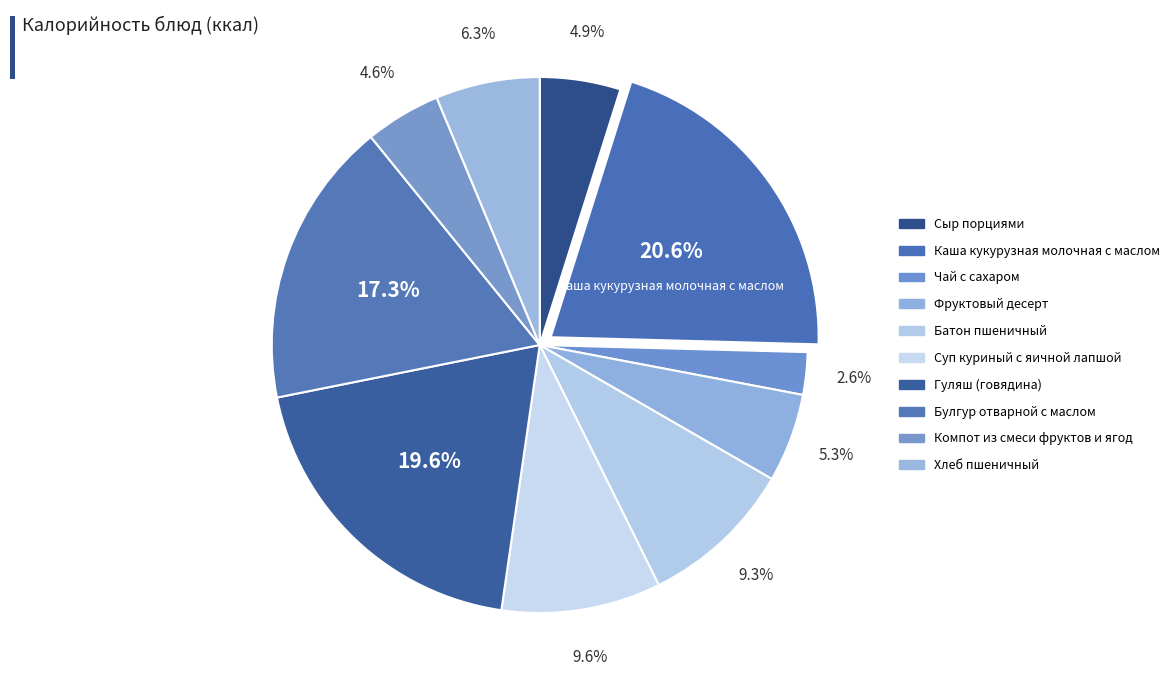

What percentage is NOT represented by Гуляш (говядина)?

80.4%